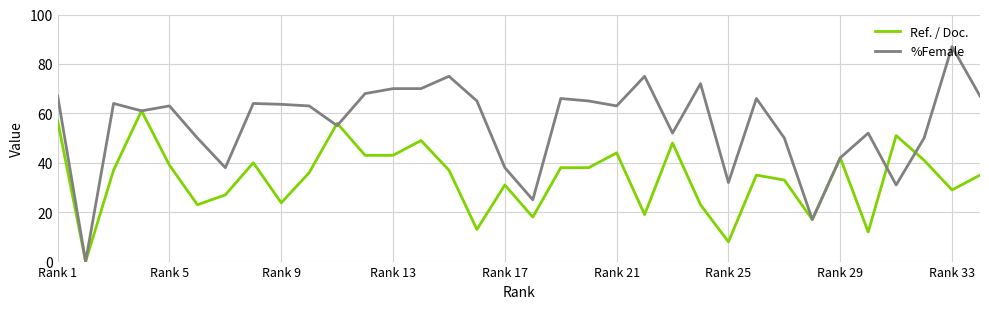

What is the difference between the second highest and minimum values in the Ref. / Doc. series?

57.0